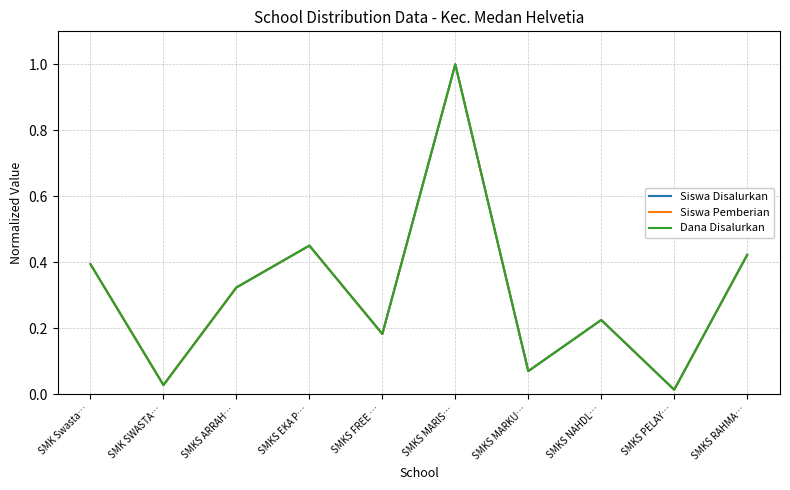

Does the chart have visible grid lines?

Yes